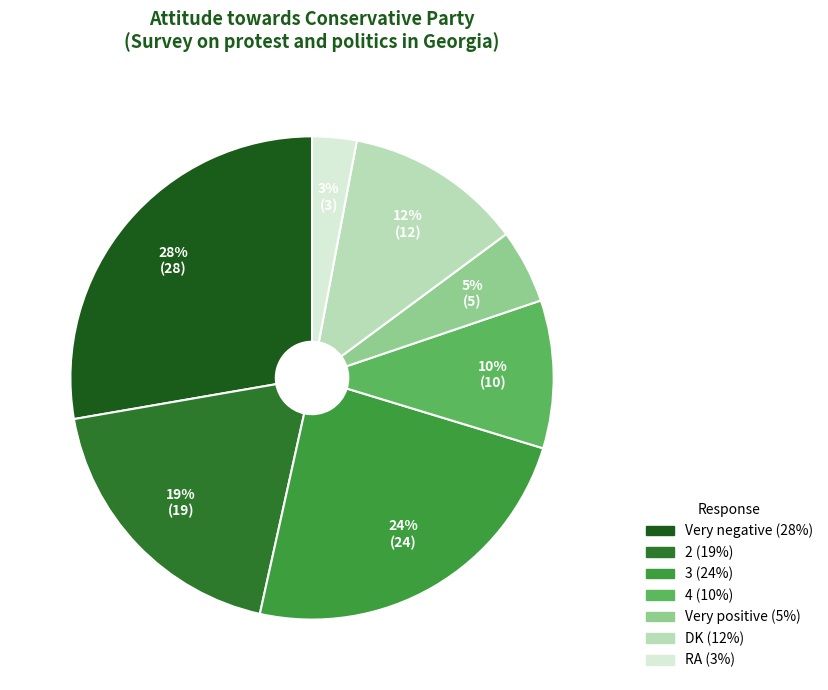

To the nearest percent, what percentage of the pie is 3?

24%